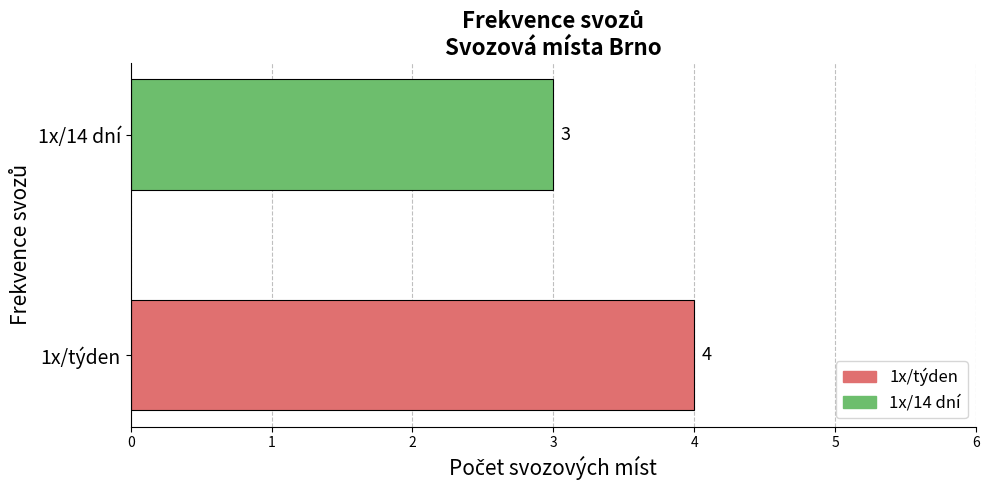

Which series has the widest spread of values?

1x/týden